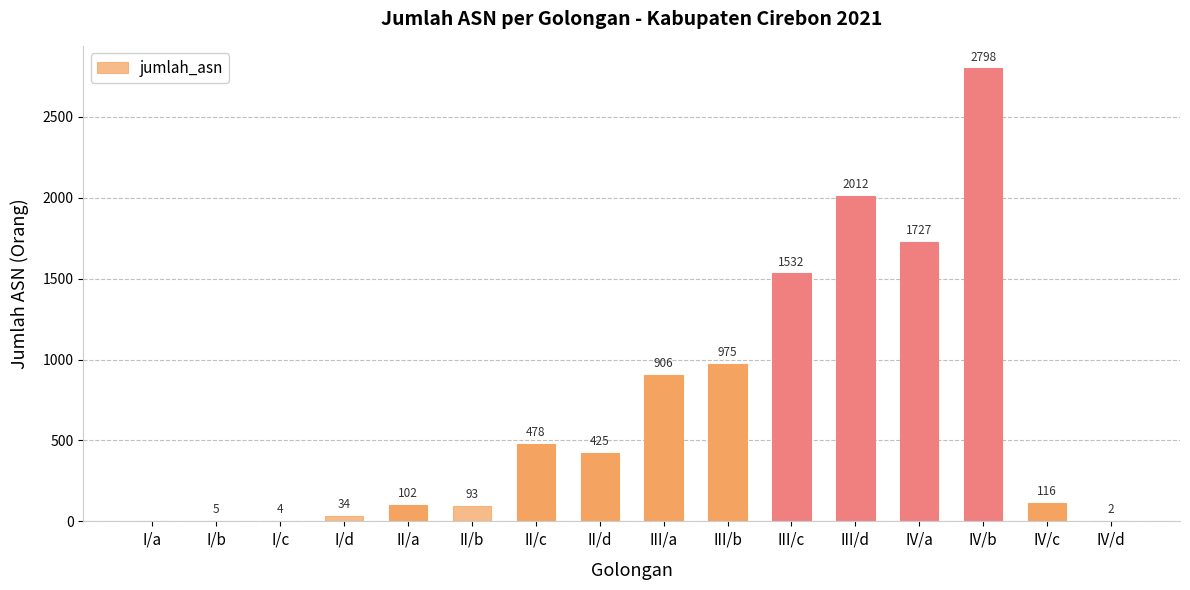

At which label is the value closest to 1399?

III/c